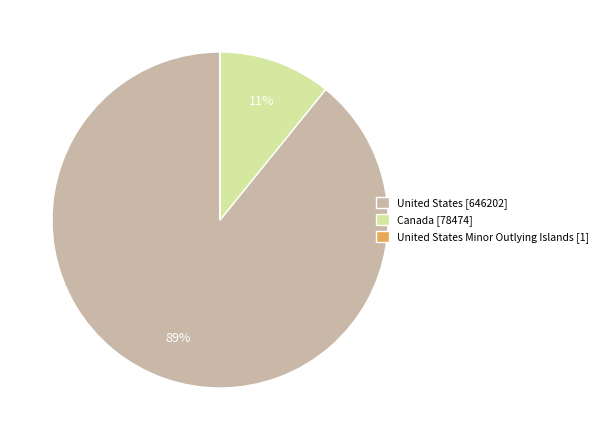

Does any single category account for the majority?

Yes